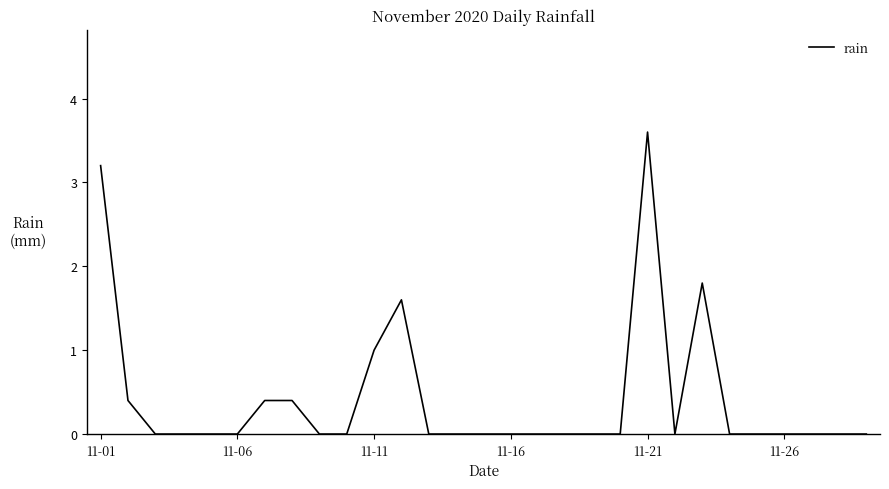

What is the average value?

0.4